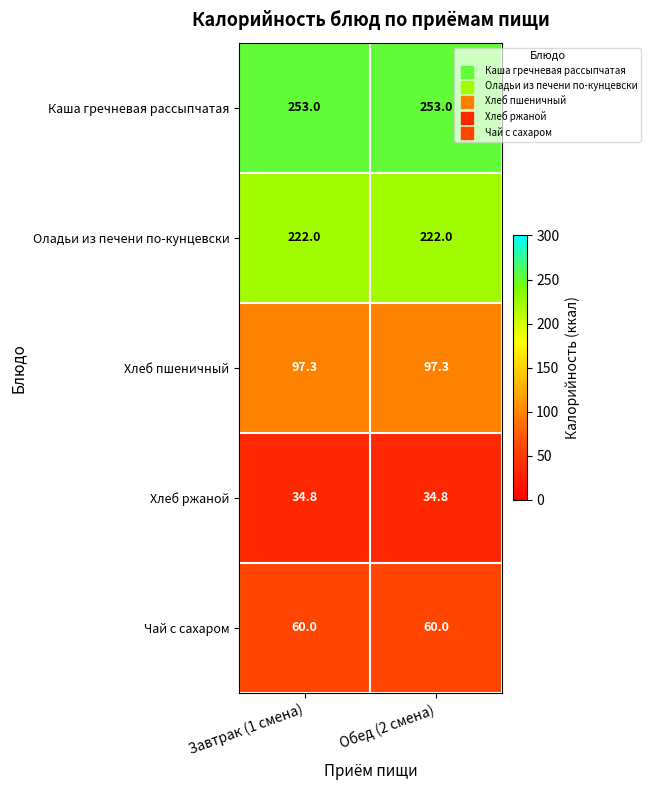

Reading left to right, transcribe all the data shown in this chart.

Каша гречневая рассыпчатая: 253.0	253.0
Оладьи из печени по-кунцевски: 222.0	222.0
Хлеб пшеничный: 97.3	97.3
Хлеб ржаной: 34.8	34.8
Чай с сахаром: 60.0	60.0